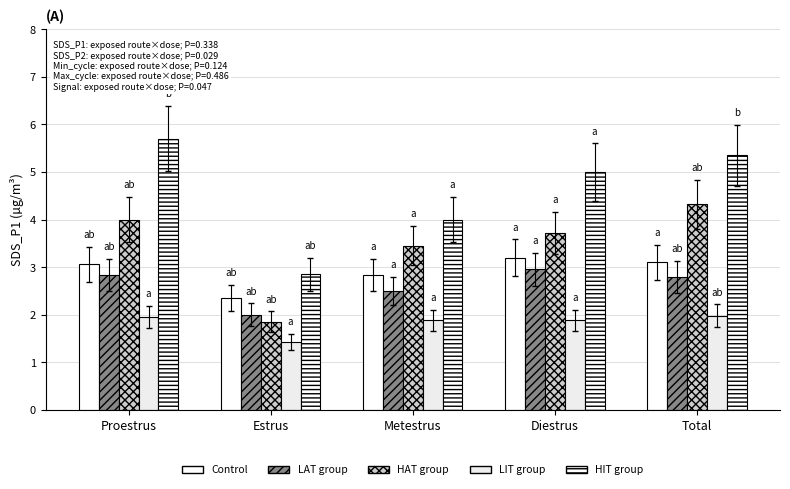

Are the bars grouped side by side (vs. stacked)?

Yes